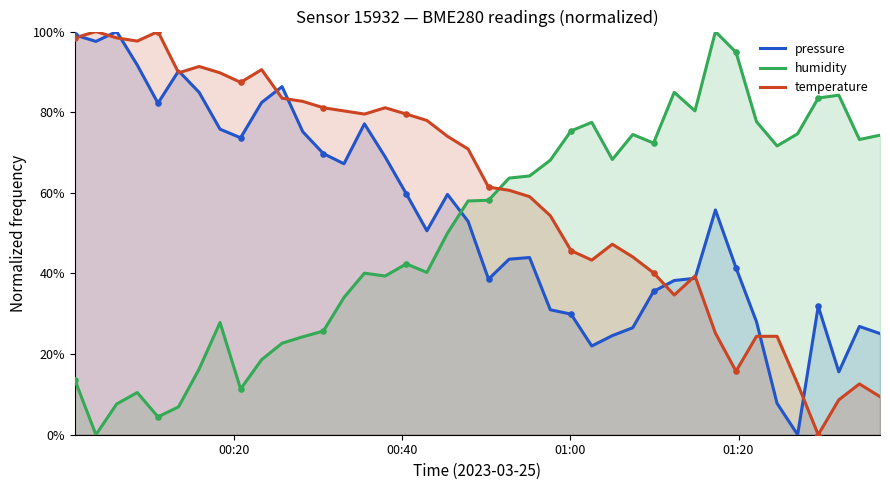

Which series has the largest total across all categories?

temperature